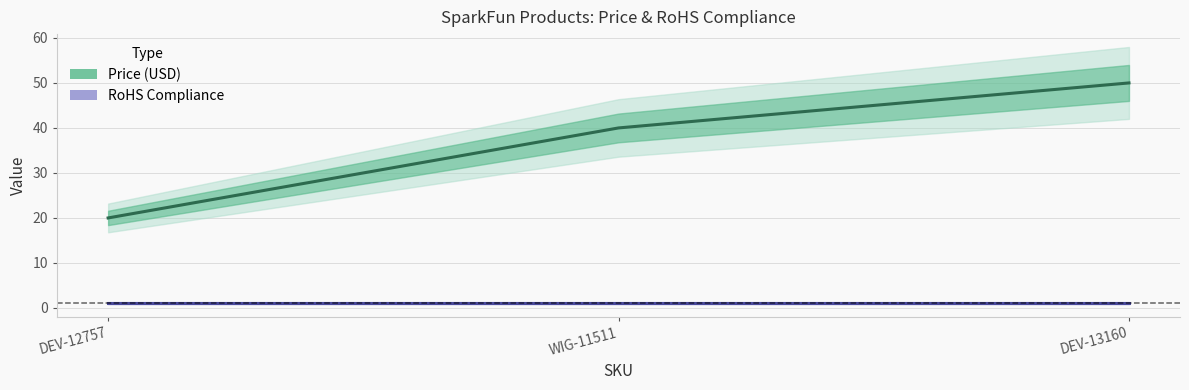

What is the total value across all series at DEV-12757?

20.9